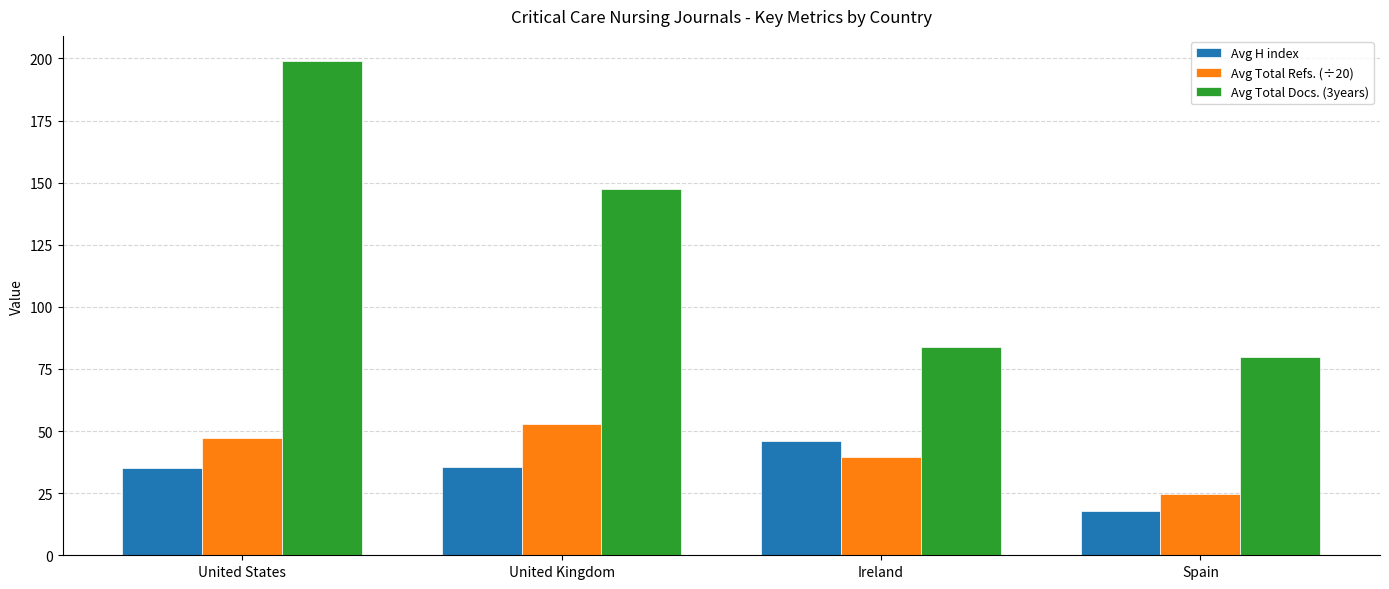

What is the sum of all Avg H index values?

134.9